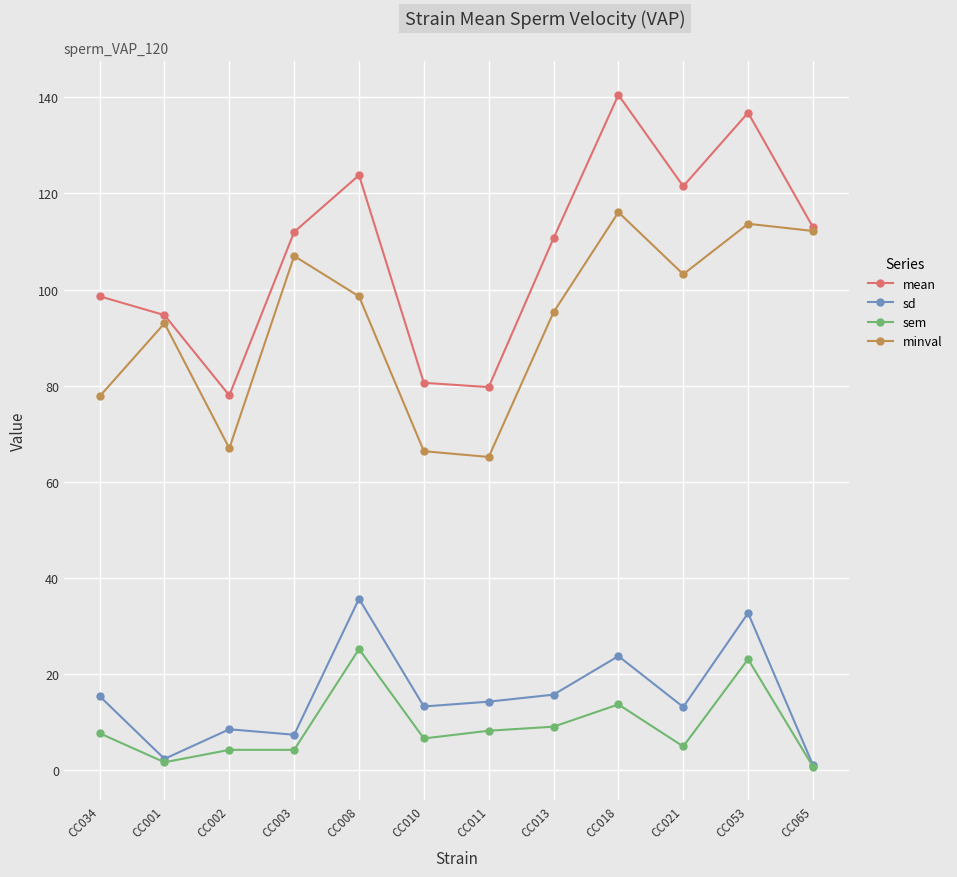

What is the value of the minval point at the 3rd from the left?

67.0